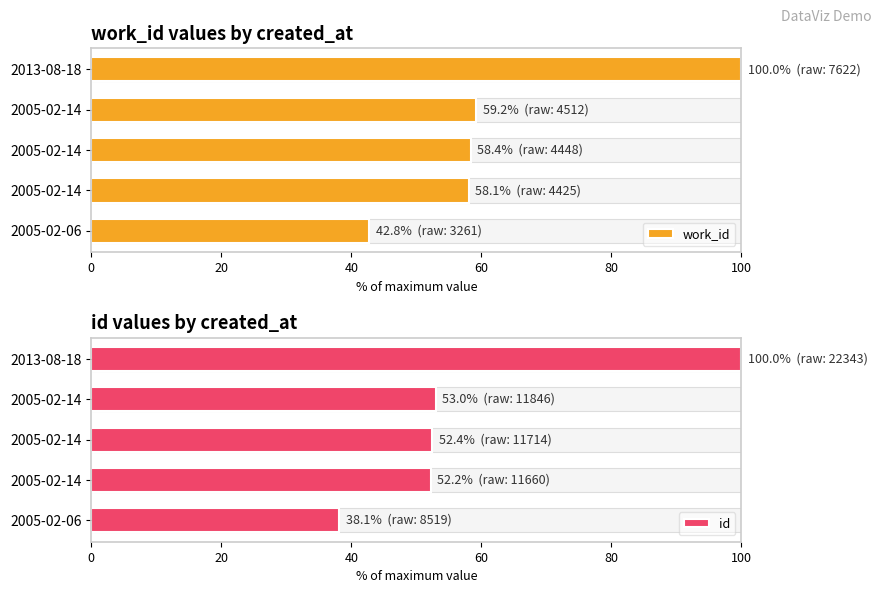

What is the difference between the second highest and second lowest values in the id series?

0.8